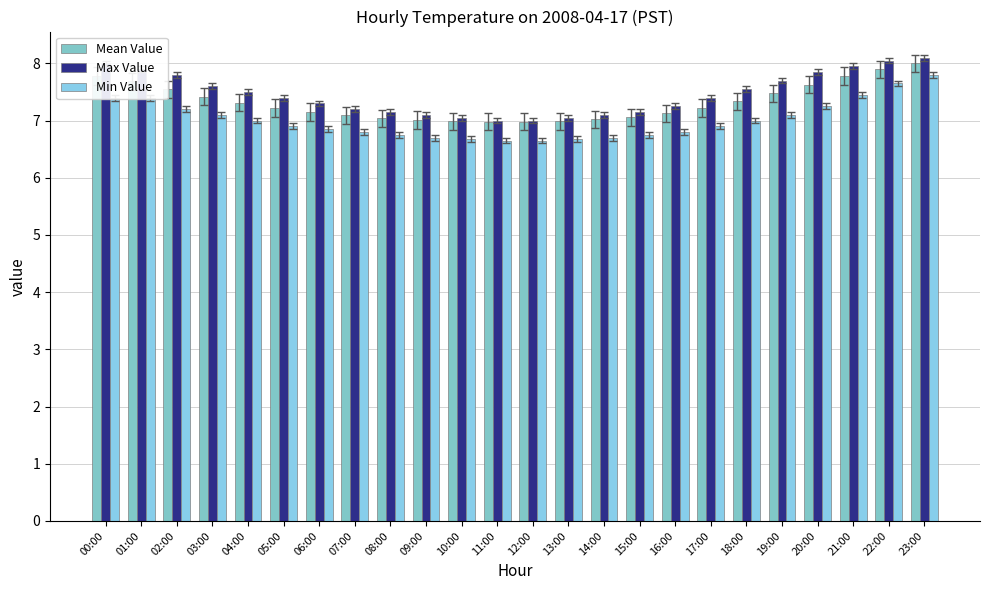

Reading left to right, list all the values displayed in this chart.

Mean Value: 00:00=7.8	01:00=7.7	02:00=7.5	03:00=7.4	04:00=7.3	05:00=7.2	06:00=7.2	07:00=7.1	08:00=7.0	09:00=7.0	10:00=7.0	11:00=7.0	12:00=7.0	13:00=7.0	14:00=7.0	15:00=7.1	16:00=7.1	17:00=7.2	18:00=7.3	19:00=7.5	20:00=7.6	21:00=7.8	22:00=7.9	23:00=8.0
Max Value: 00:00=8.0	01:00=7.9	02:00=7.8	03:00=7.6	04:00=7.5	05:00=7.4	06:00=7.3	07:00=7.2	08:00=7.2	09:00=7.1	10:00=7.0	11:00=7.0	12:00=7.0	13:00=7.0	14:00=7.1	15:00=7.2	16:00=7.2	17:00=7.4	18:00=7.5	19:00=7.7	20:00=7.8	21:00=8.0	22:00=8.1	23:00=8.1
Min Value: 00:00=7.4	01:00=7.4	02:00=7.2	03:00=7.1	04:00=7.0	05:00=6.9	06:00=6.8	07:00=6.8	08:00=6.8	09:00=6.7	10:00=6.7	11:00=6.7	12:00=6.7	13:00=6.7	14:00=6.7	15:00=6.8	16:00=6.8	17:00=6.9	18:00=7.0	19:00=7.1	20:00=7.2	21:00=7.5	22:00=7.7	23:00=7.8